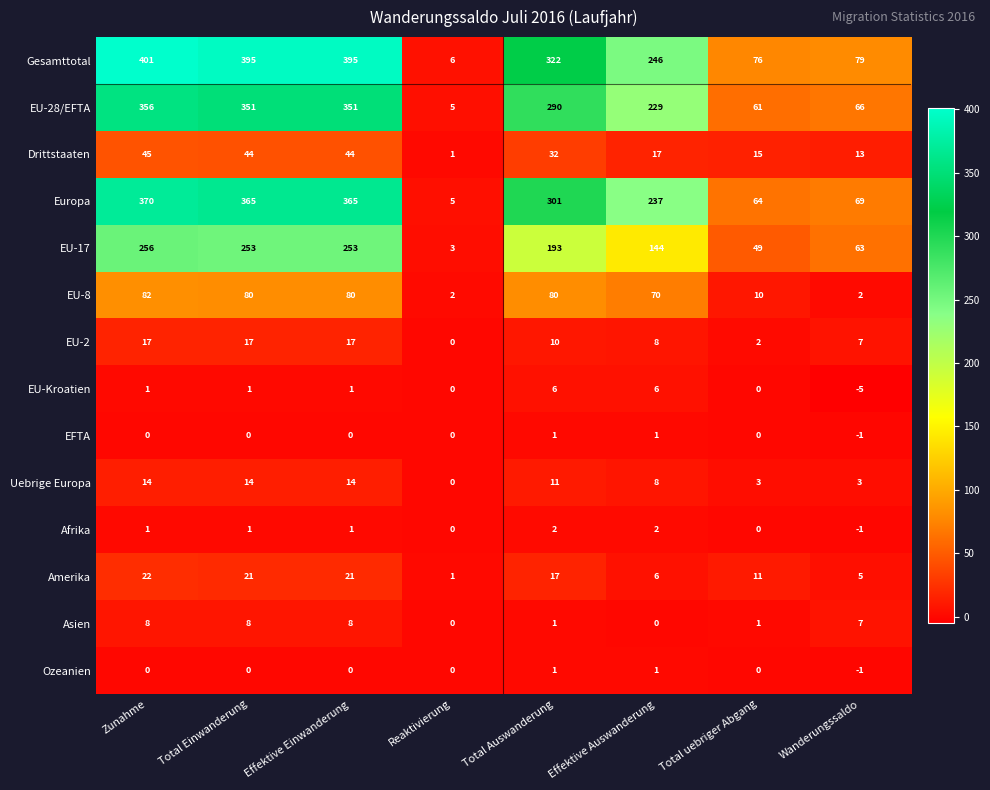

At which label does Asien first exceed 7?

Zunahme